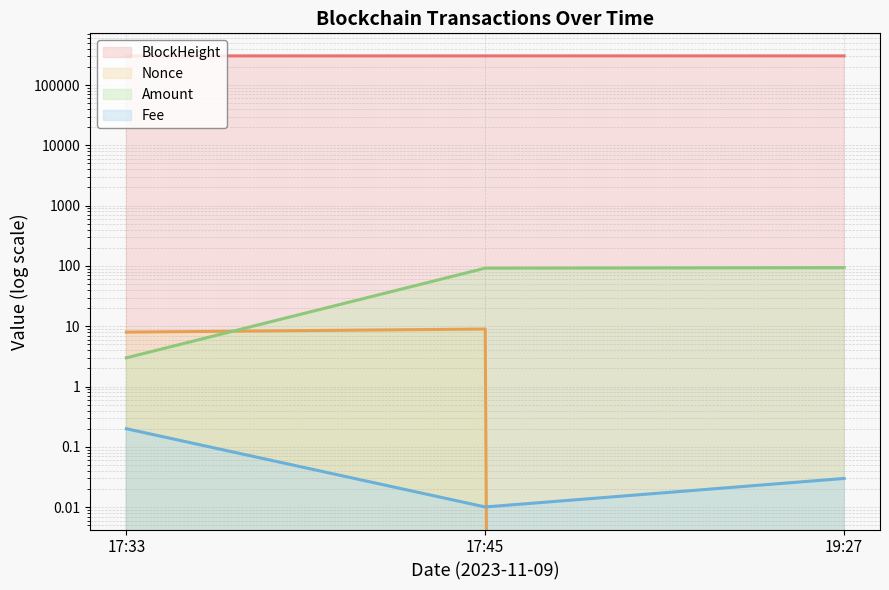

Reading right to left, extract all data points from this chart.

BlockHeight: 304101.0	304083.0	304080.0
Nonce: 0.0	9.0	8.0
Fee: 0.0	0.0	0.2
Amount: 94.0	92.0	3.0